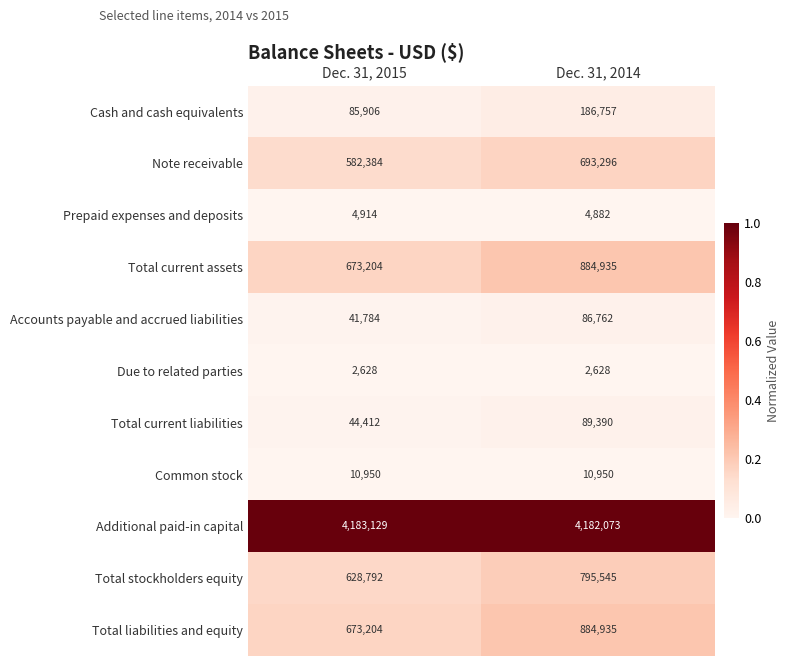

Reading left to right, list all the values displayed in this chart.

Cash and cash equivalents: 85906	186757
Note receivable: 582384	693296
Prepaid expenses and deposits: 4914	4882
Total current assets: 673204	884935
Accounts payable and accrued liabilities: 41784	86762
Due to related parties: 2628	2628
Total current liabilities: 44412	89390
Common stock: 10950	10950
Additional paid-in capital: 4183129	4182073
Total stockholders equity: 628792	795545
Total liabilities and equity: 673204	884935